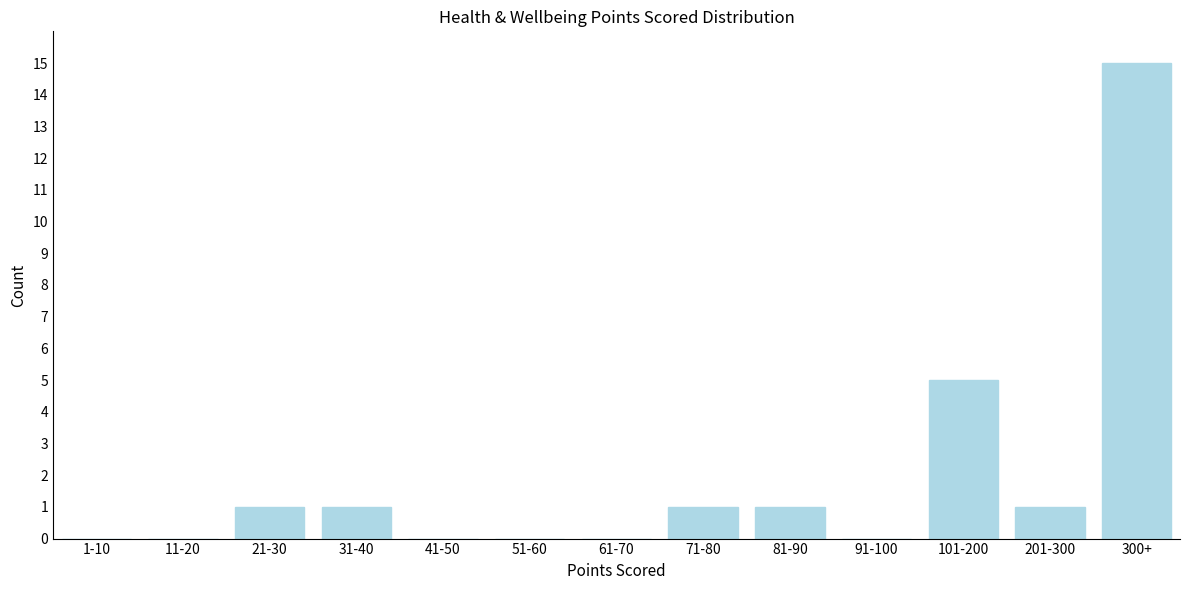

Reading left to right, list all the values displayed in this chart.

1-10=0	11-20=0	21-30=1	31-40=1	41-50=0	51-60=0	61-70=0	71-80=1	81-90=1	91-100=0	101-200=5	201-300=1	300+=15